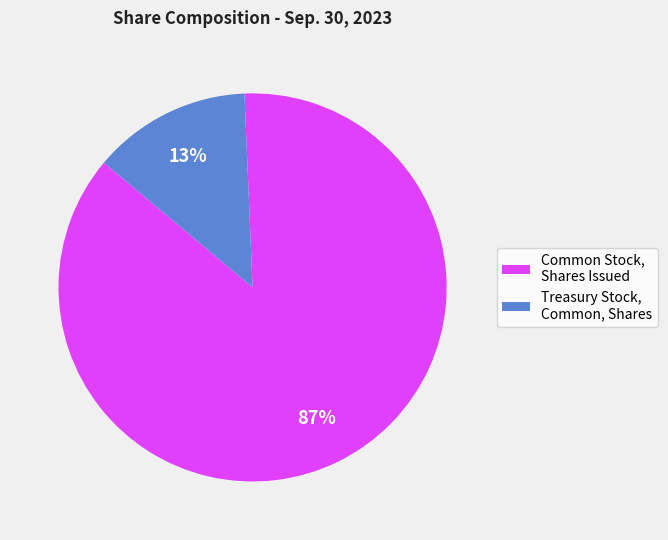

Which has a higher value, Common Stock, Shares Issued or Treasury Stock, Common, Shares?

Common Stock, Shares Issued